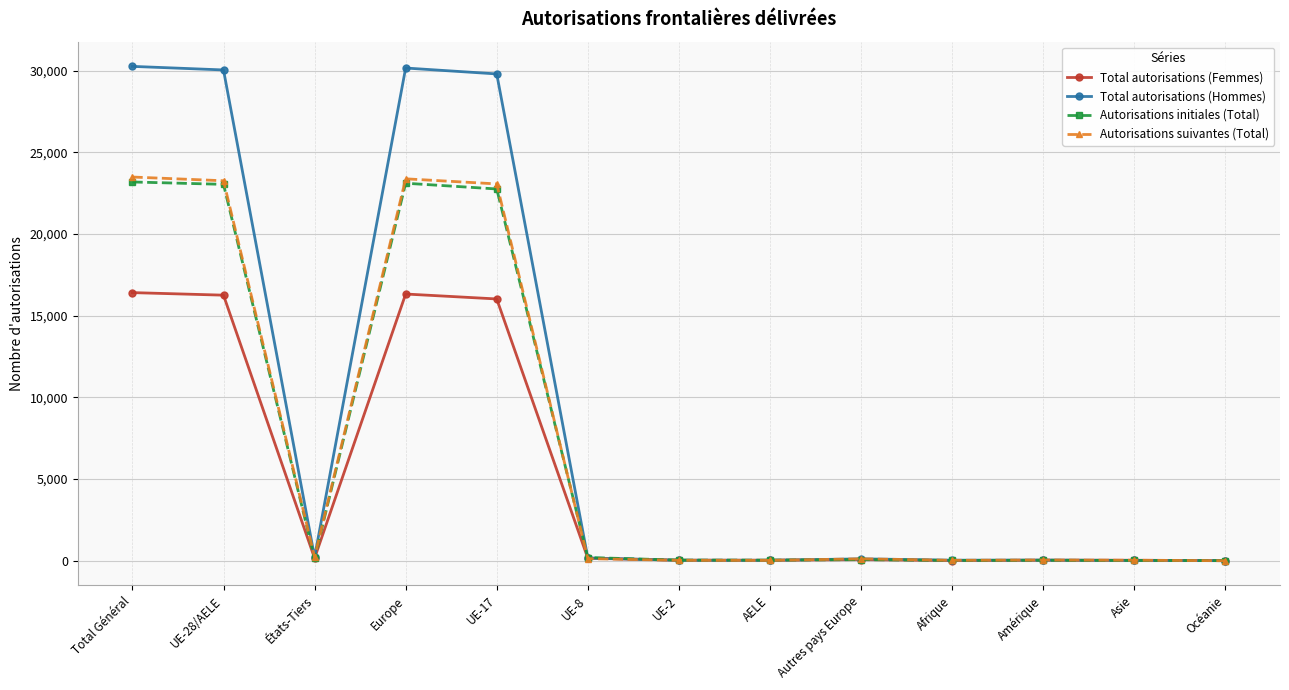

What is the minimum value for Autorisations initiales (Total)?

8